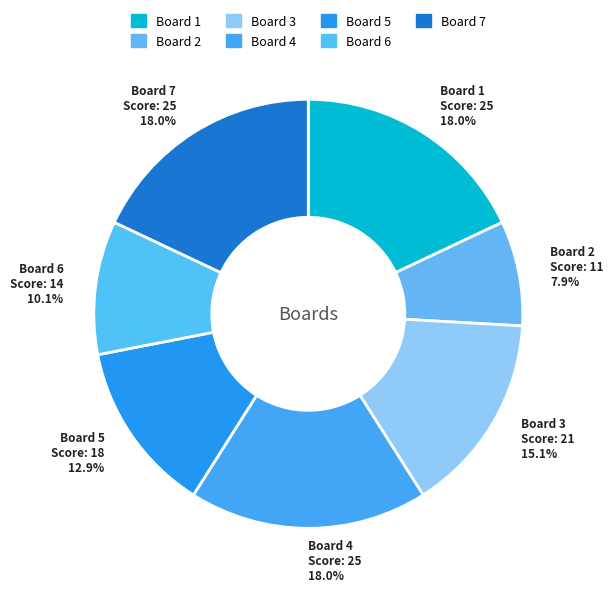

How many segments does this pie chart have?

7